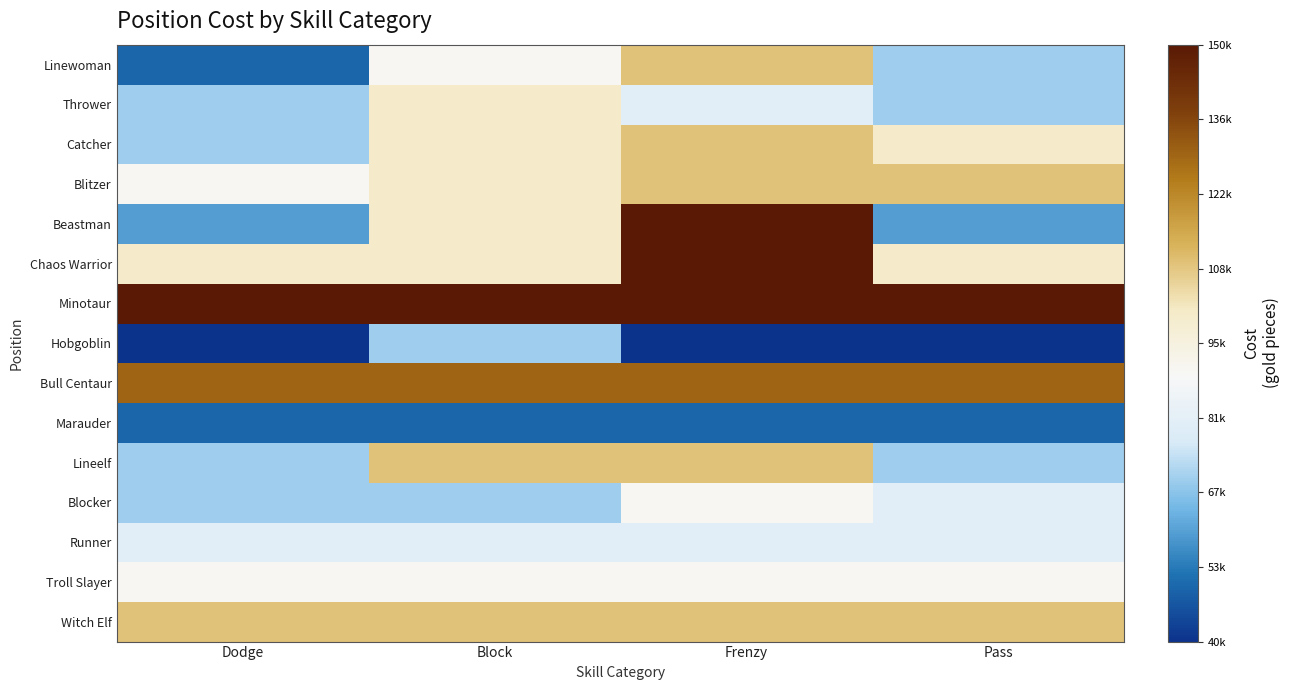

What is the spread (max minus min) of values at Block?

100000